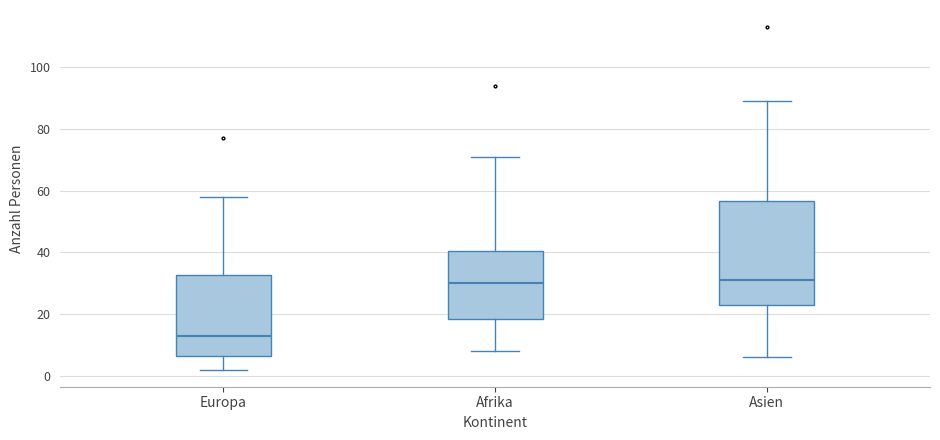

Comparing the boxes themselves (not the whiskers), which one is the tallest?

Asien